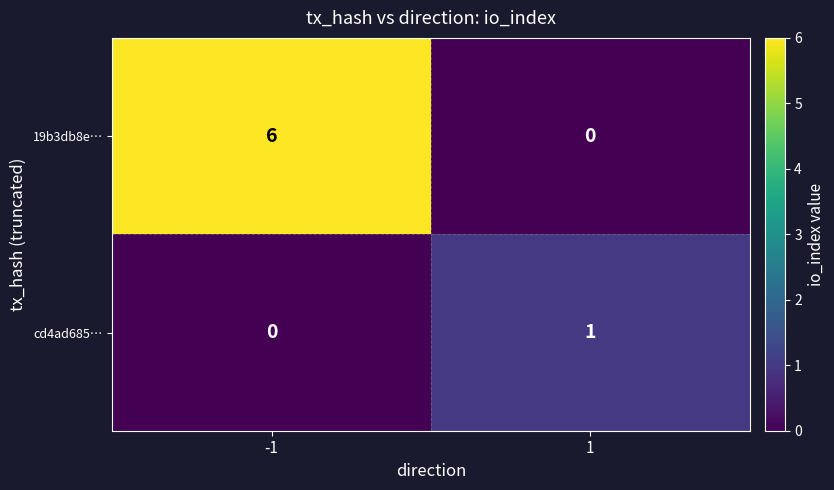

What is the average value of the 19b3db8e… series?

3